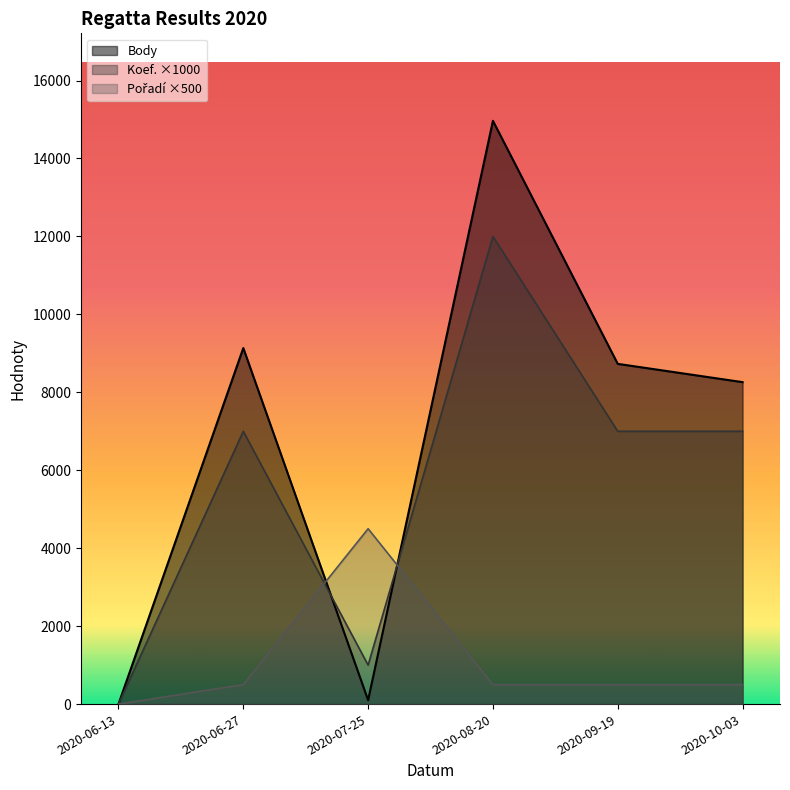

Rank the series at 2020-07-25 from lowest to highest value.

Body, Koef., Pořadí